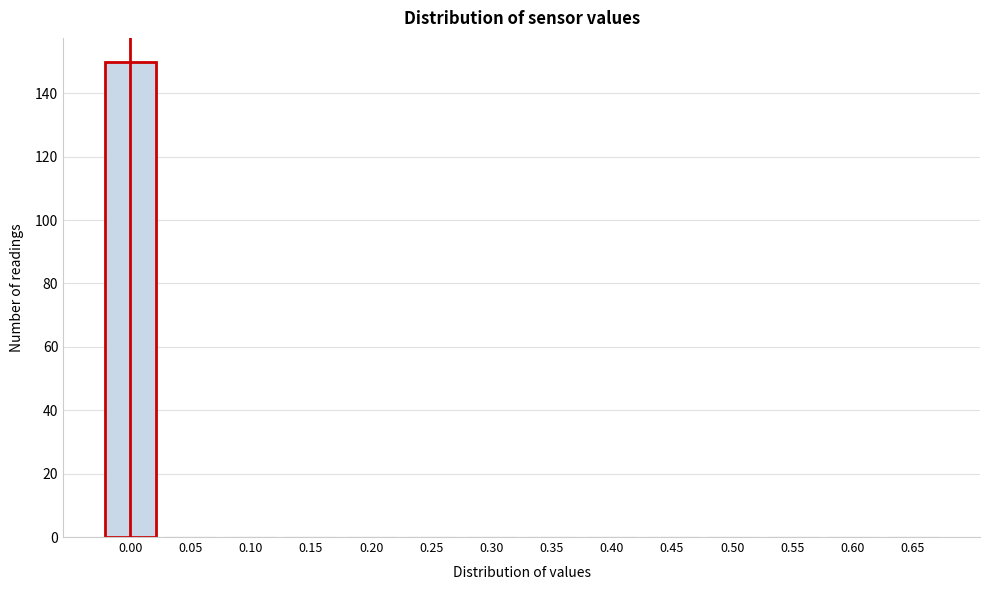

Reading left to right, what are all the values shown in this chart?

0.00=150	0.05=0	0.10=0	0.15=0	0.20=0	0.25=0	0.30=0	0.35=0	0.40=0	0.45=0	0.50=0	0.55=0	0.60=0	0.65=0